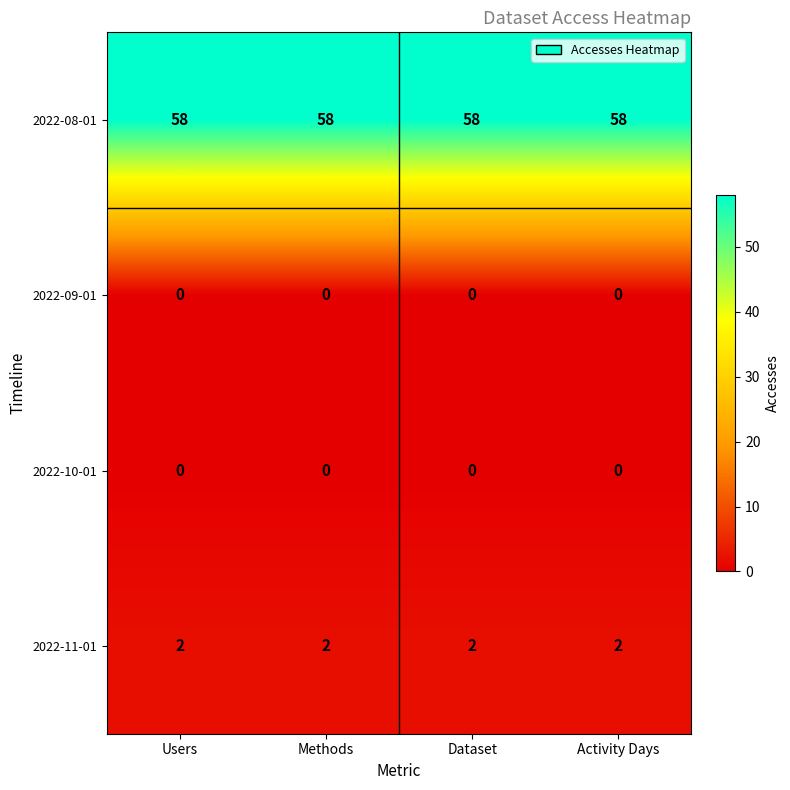

What is the spread (max minus min) of values at Methods?

58